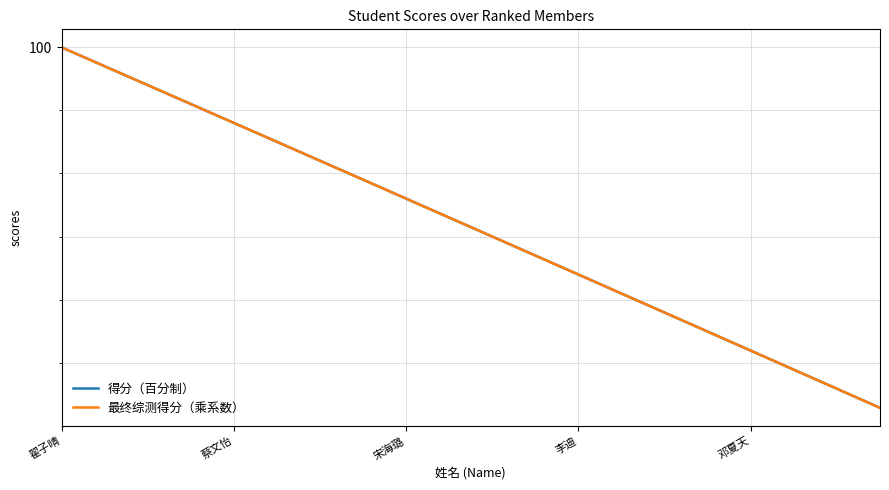

Does the chart have visible grid lines?

Yes